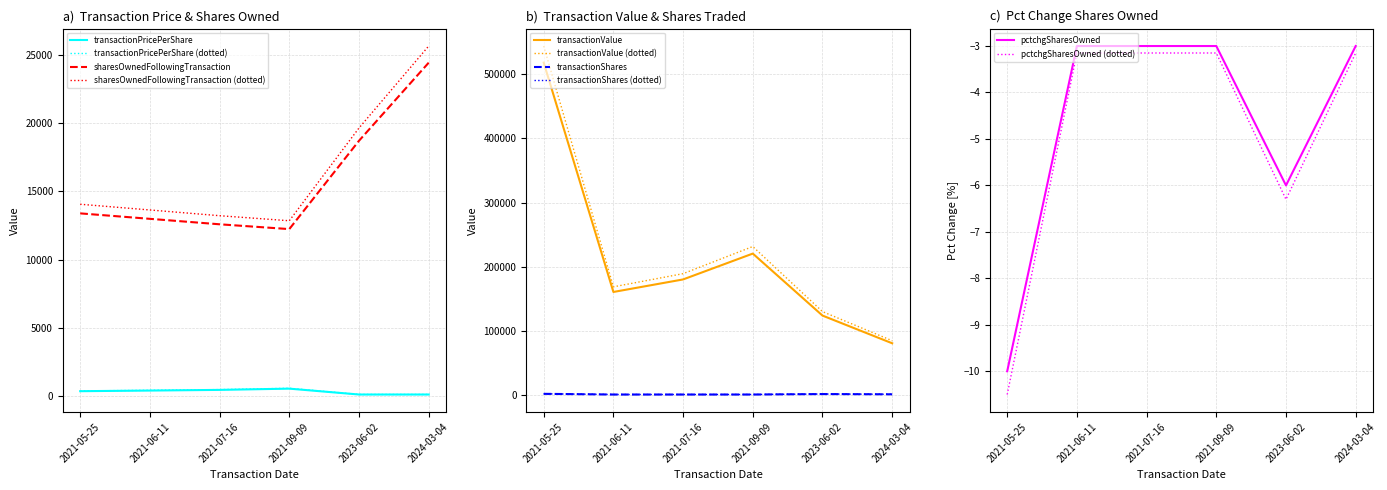

What is the difference between the maximum and minimum values in the transactionValue series?

437994.0